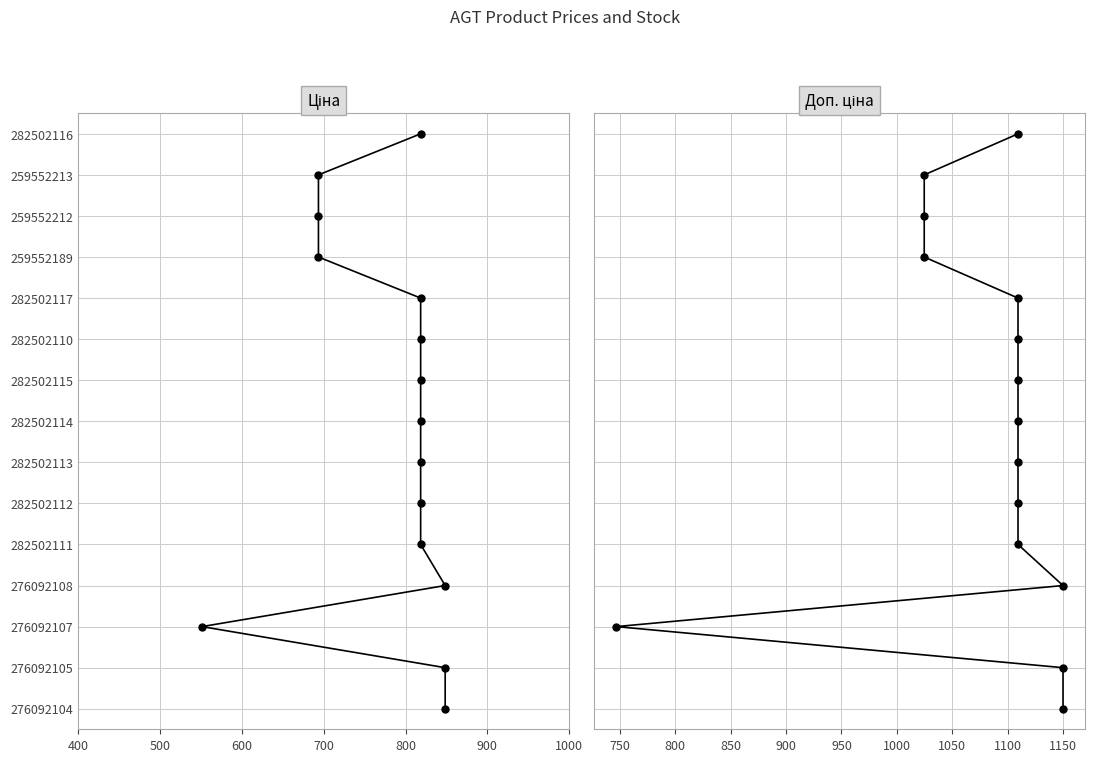

True or false: Ціна has more than 1 points higher than both neighbors.

False